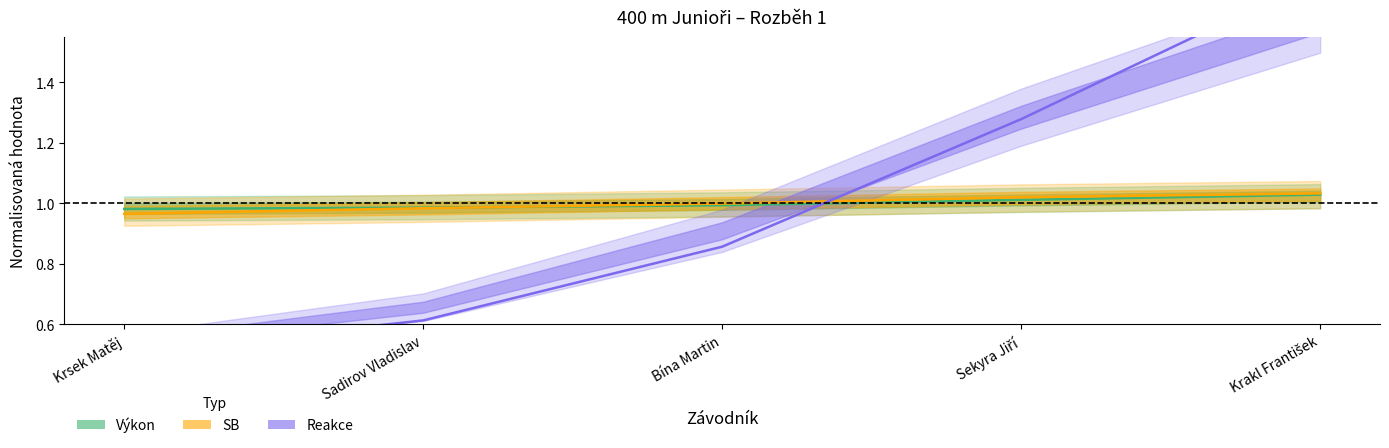

How many intersections are there between Reakce and SB?

1